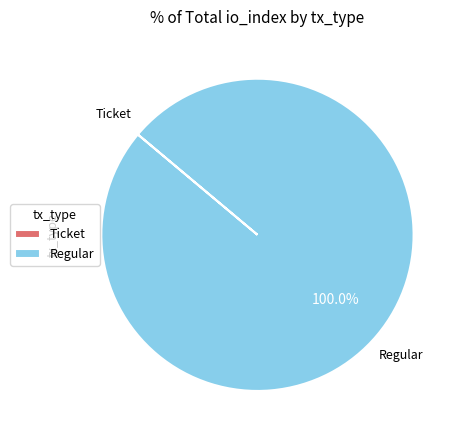

Which category has the biggest portion of the pie?

Regular